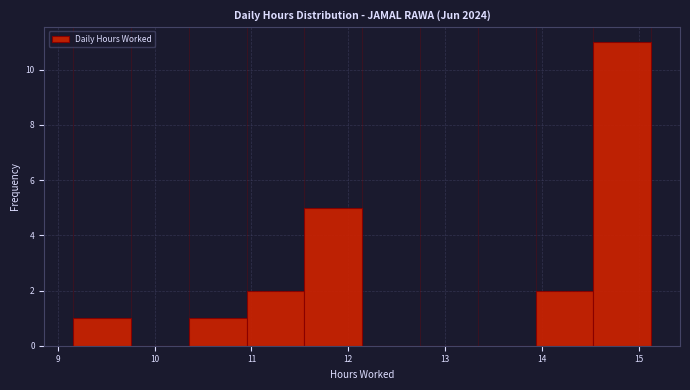

What is the height of the bar covering 11.0 to 11.5 on the x-axis? Neither the bar edges nor the heights are printed on the chart, so give them approximately, as read against the axes.

2